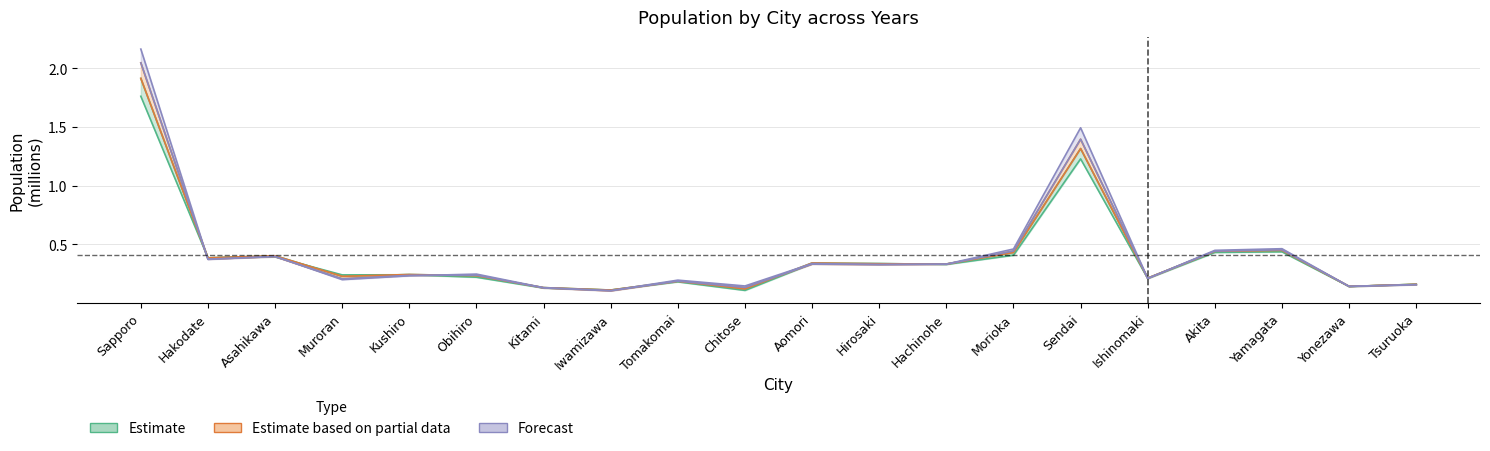

True or false: 1995 has more than 2 points higher than both neighbors.

True